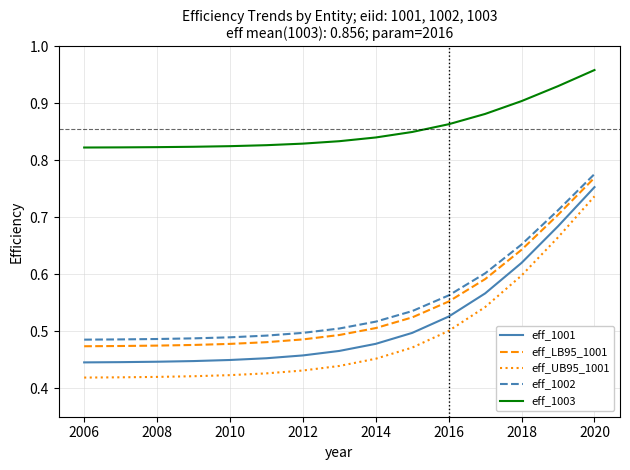

How many eff_LB95_1001 values are between 0 and 1?

15